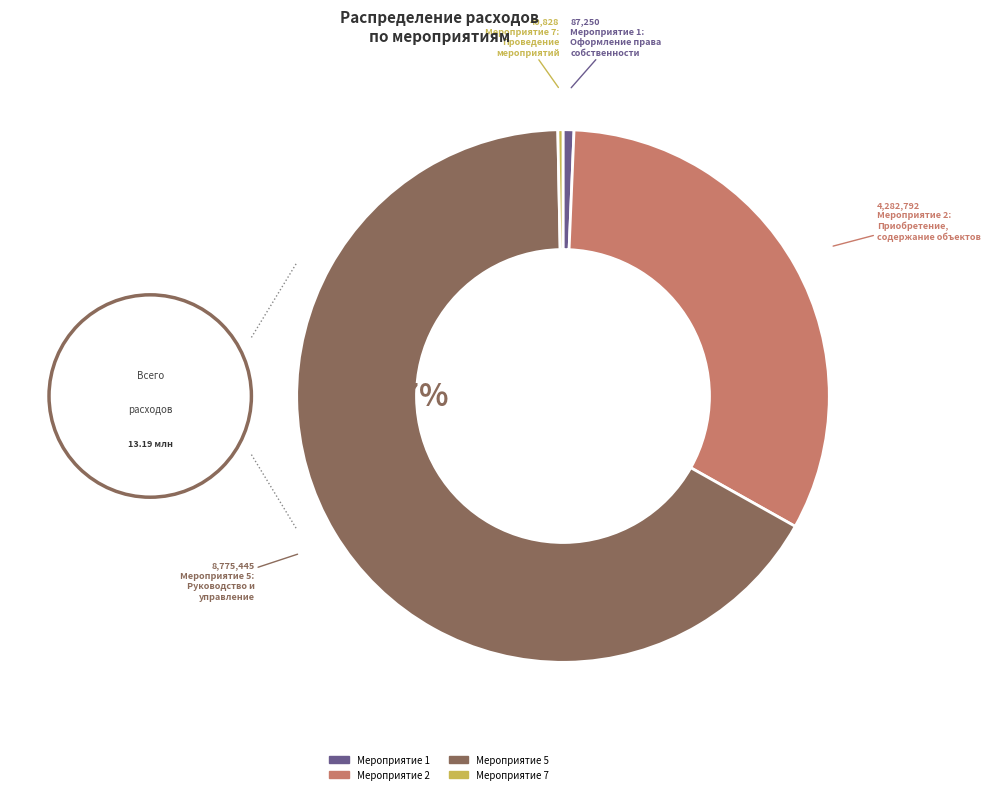

To the nearest percent, what is the average slice percentage?

25%